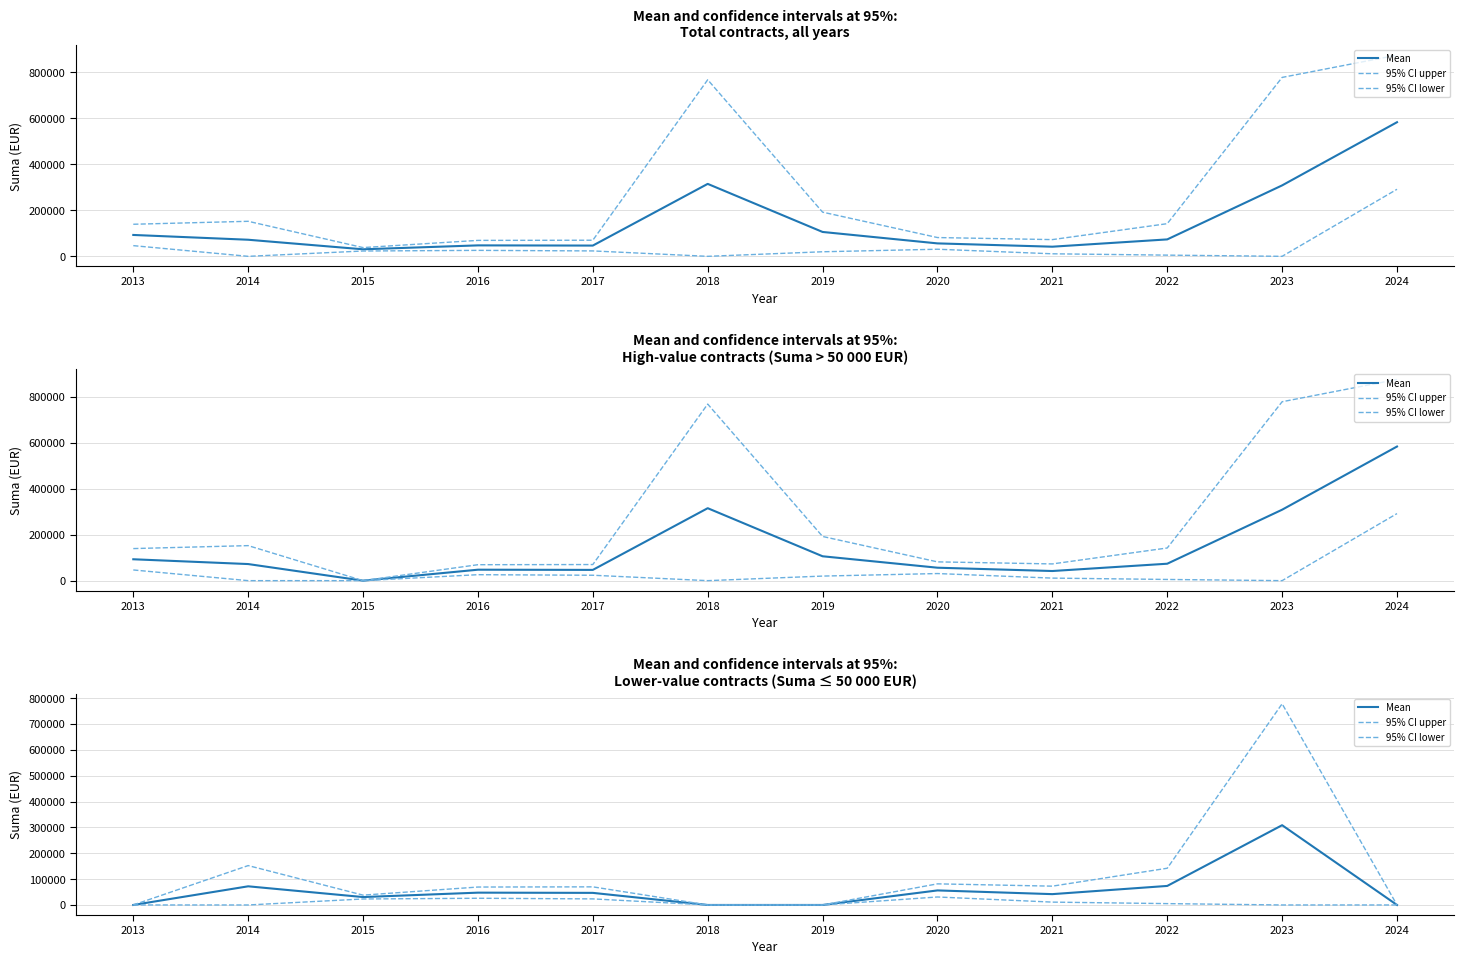

Which series has the largest total across all categories?

95% CI upper